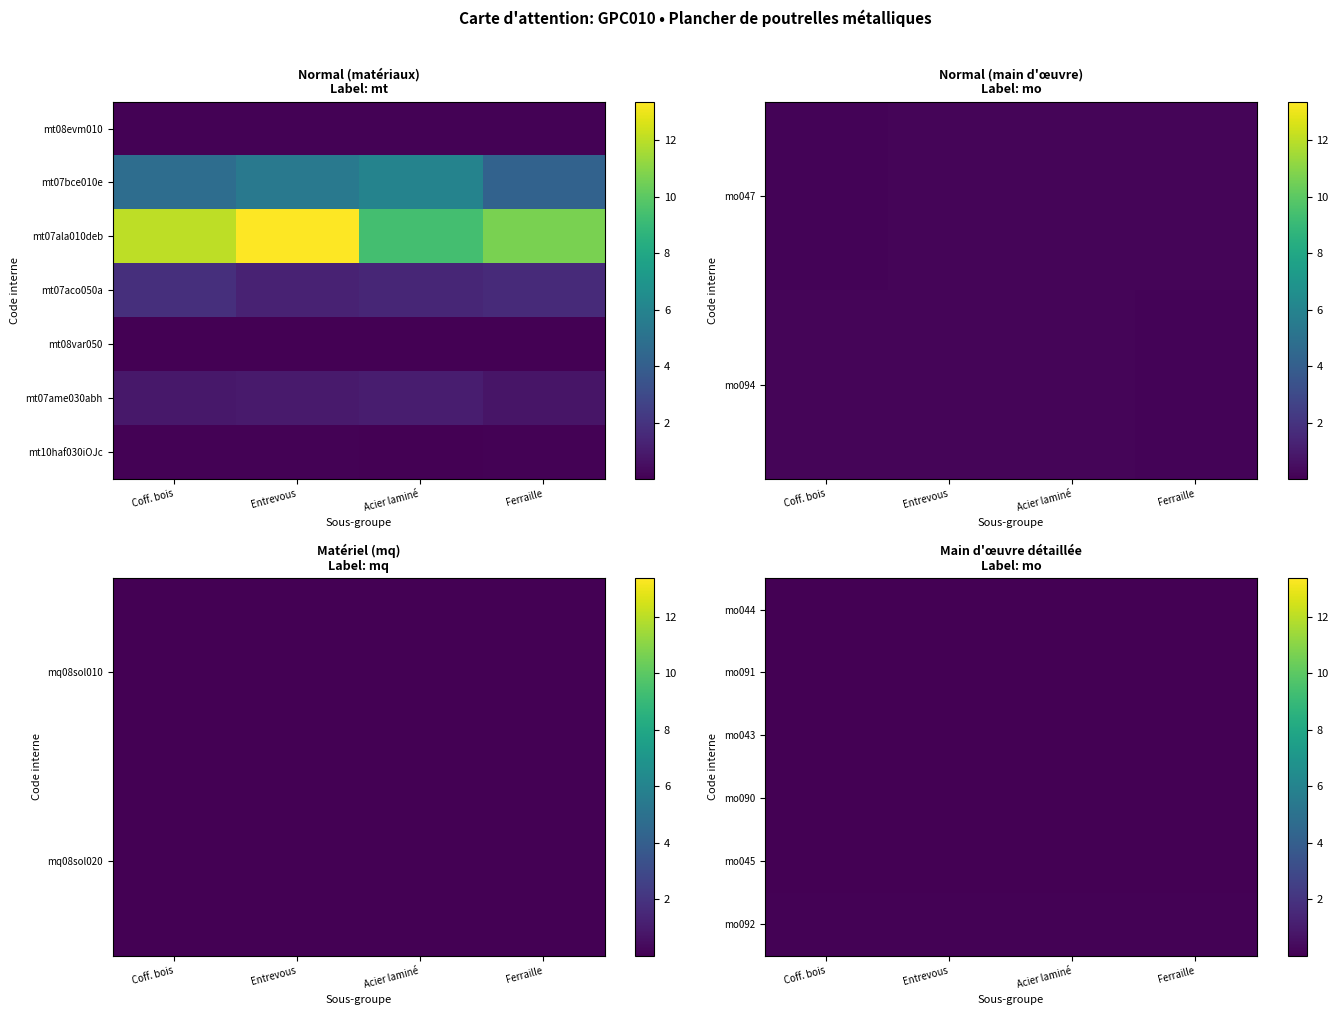

At which category does the chart reach its peak across all series?

Acier laminé